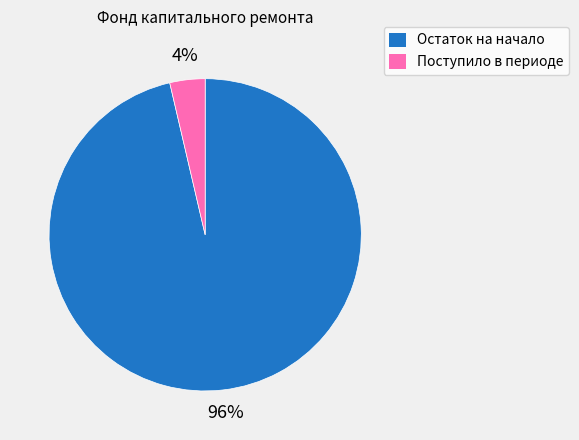

Is there any slice that represents more than half of the pie?

Yes